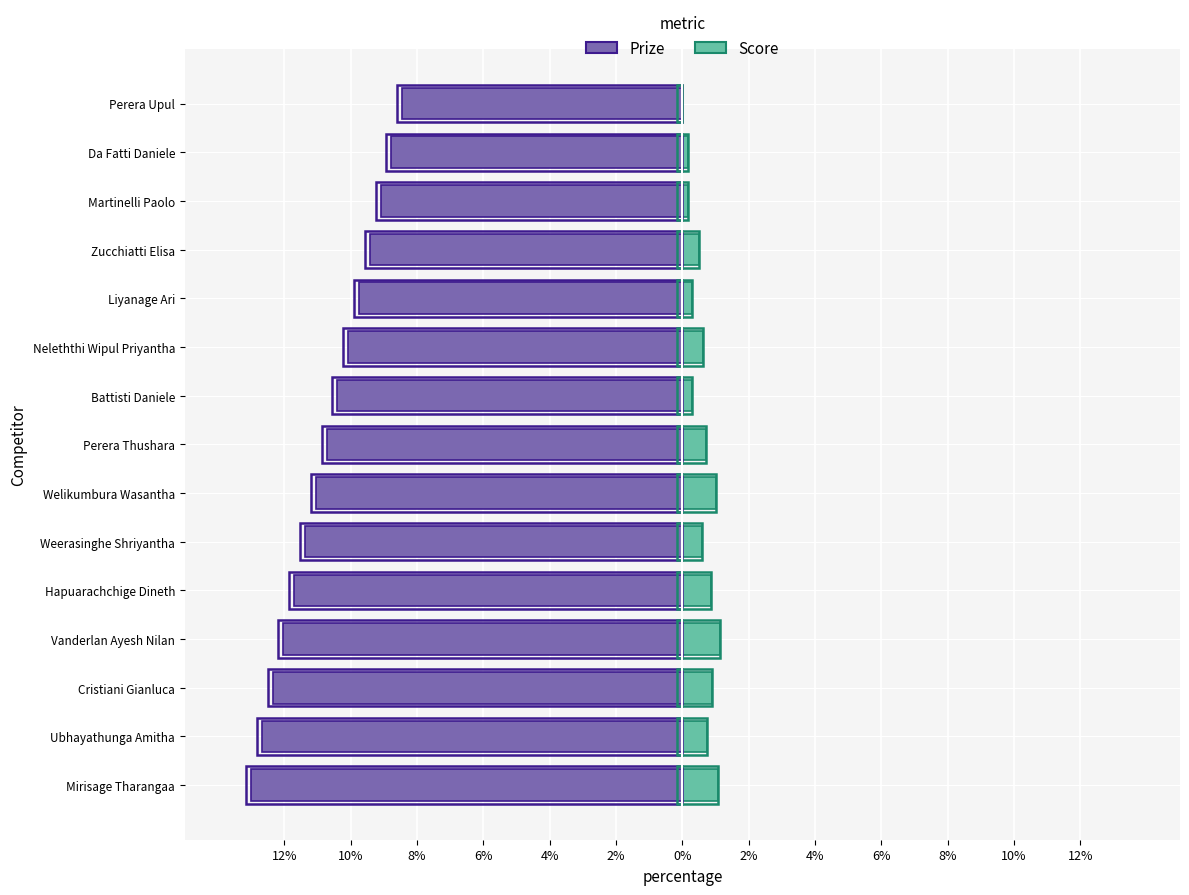

What is the sum of all Prize values?

-160.9